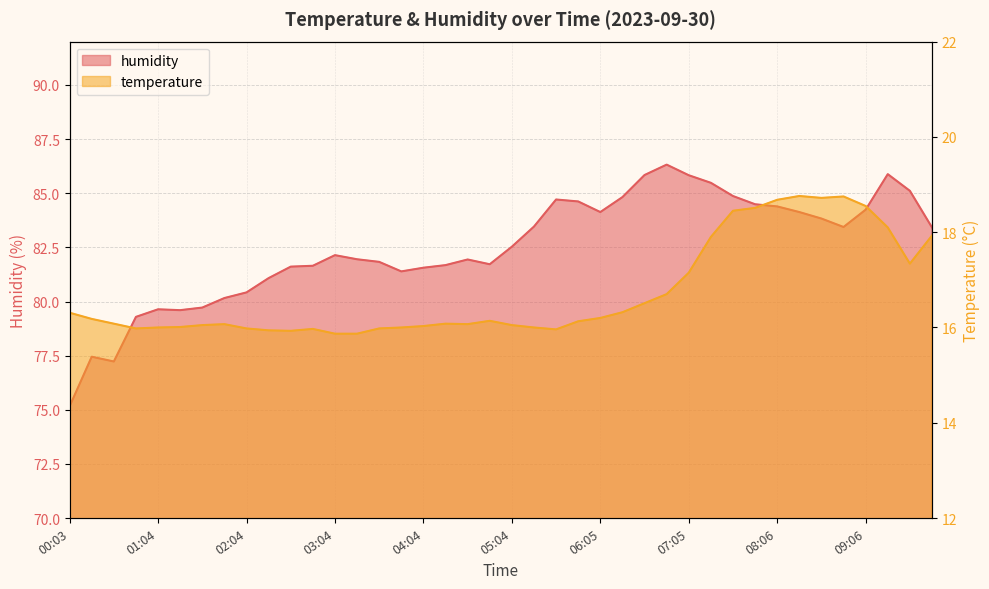

List the series in order of their peak value, lowest first.

temperature, humidity